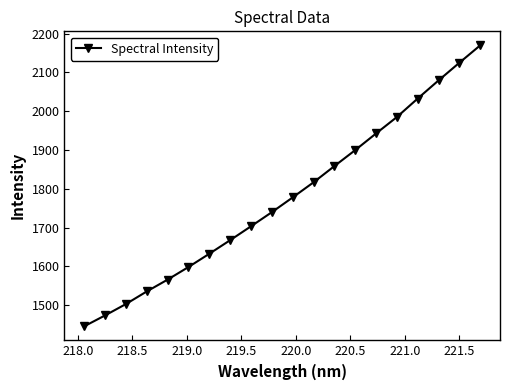

What is the difference between the maximum and minimum values?

724.7